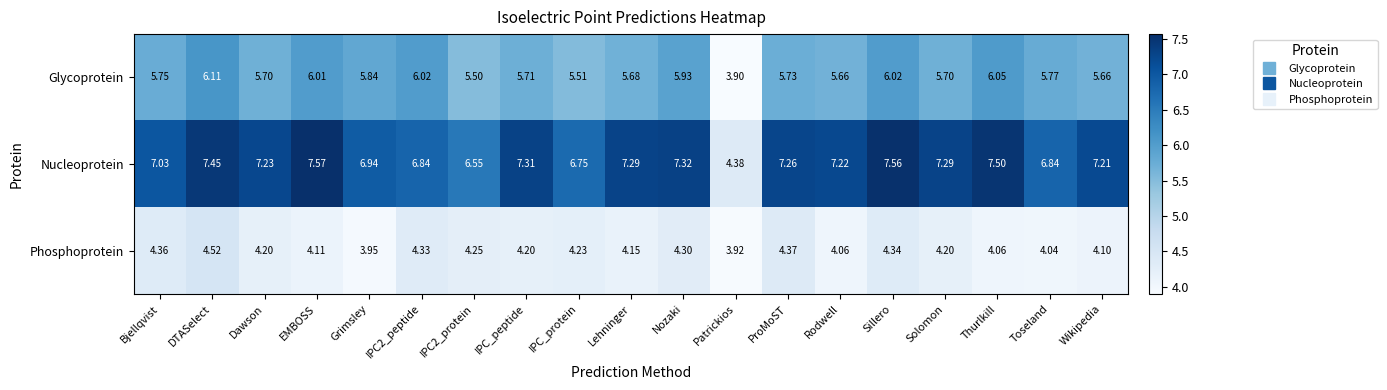

How many values in the Phosphoprotein series are below 4?

2